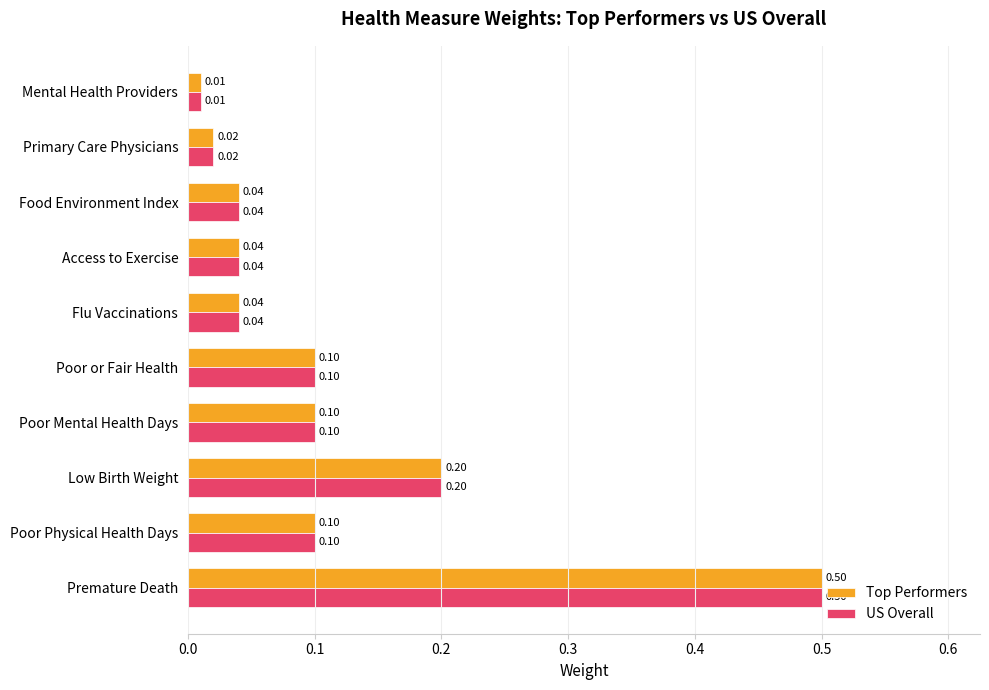

At how many categories does at least one series exceed 0?

10